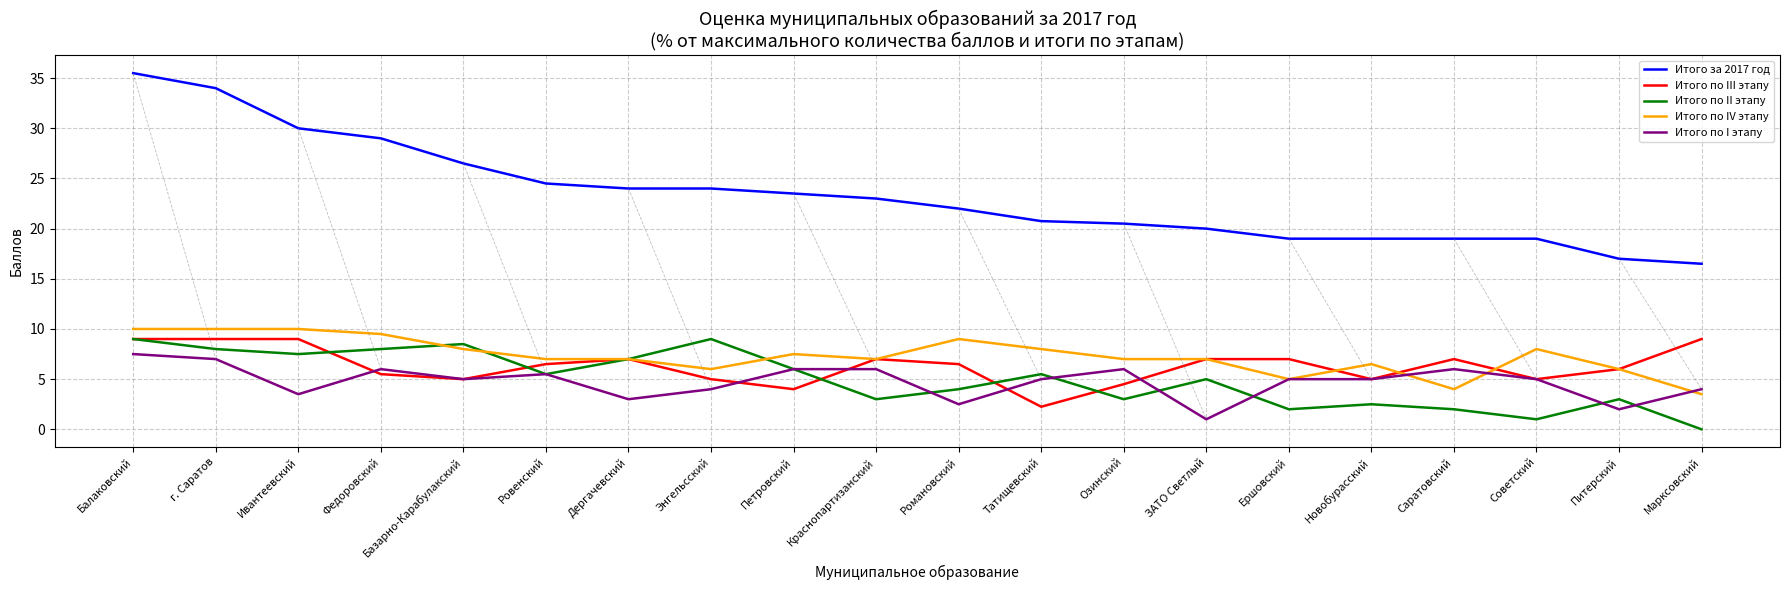

True or false: Итого за 2017 год and Итого по II этапу cross at least once.

False